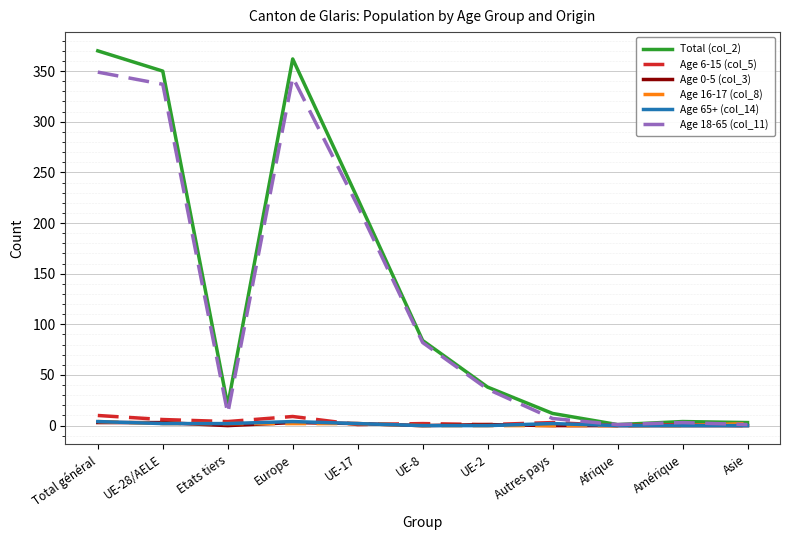

What is the greatest value displayed?

370